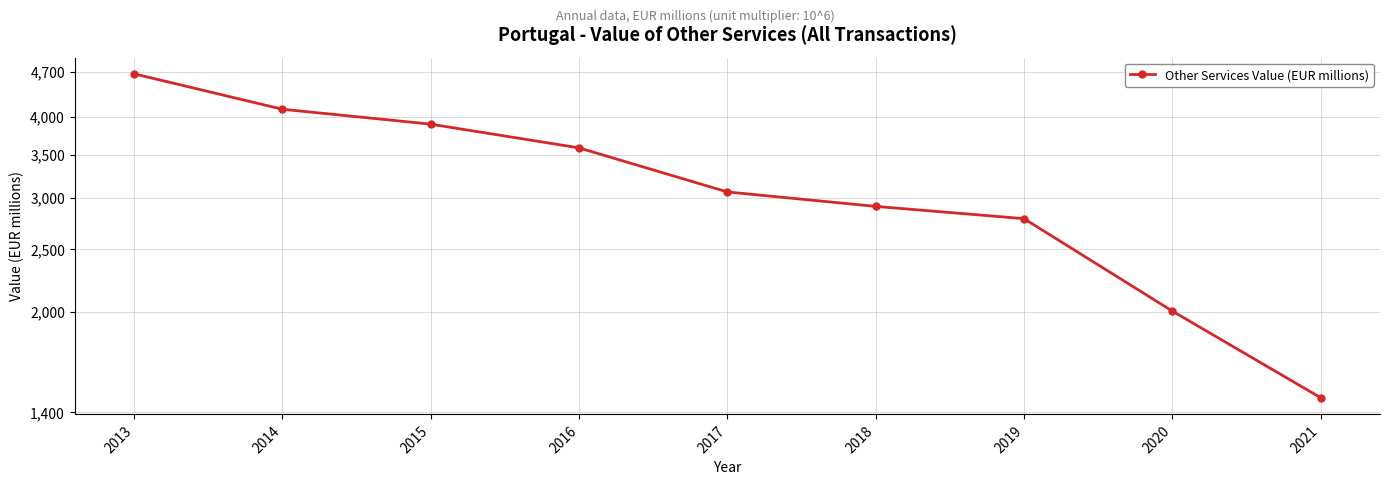

Reading left to right, what are all the values shown in this chart?

2013=4663.1	2014=4111.4	2015=3899.1	2016=3583.8	2017=3064.0	2018=2910.7	2019=2786.6	2020=2006.3	2021=1474.5